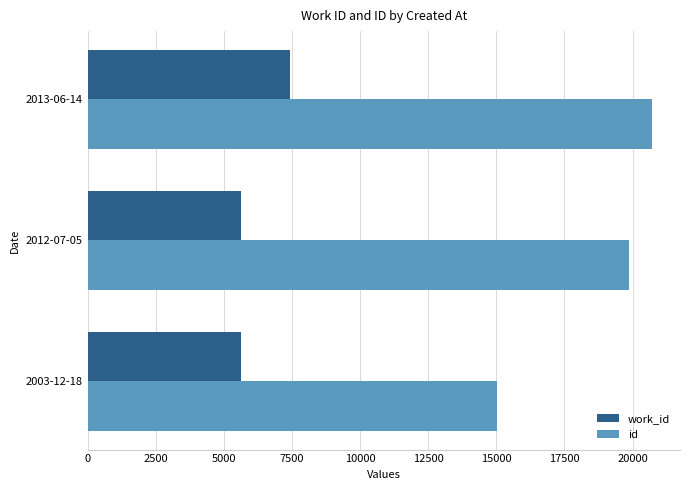

The value of id at 2013-06-14 is 20703. True or false?

True